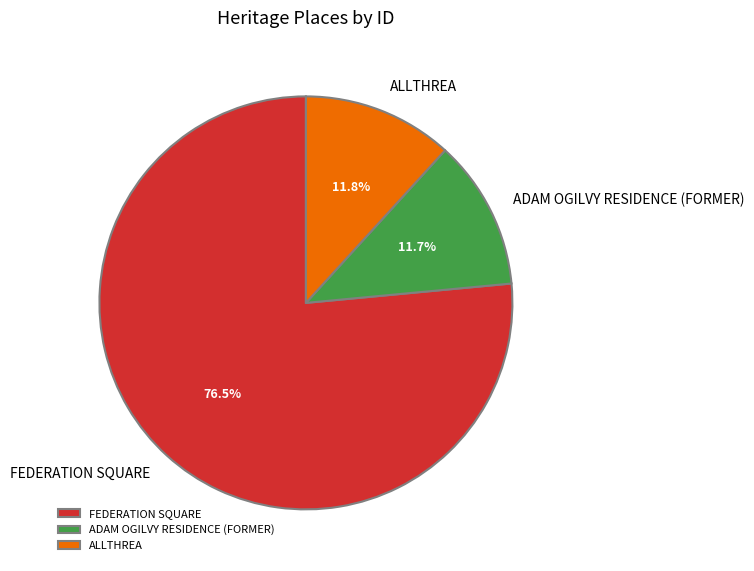

To the nearest percent, what is the combined percentage of ADAM OGILVY RESIDENCE (FORMER) and FEDERATION SQUARE?

88%